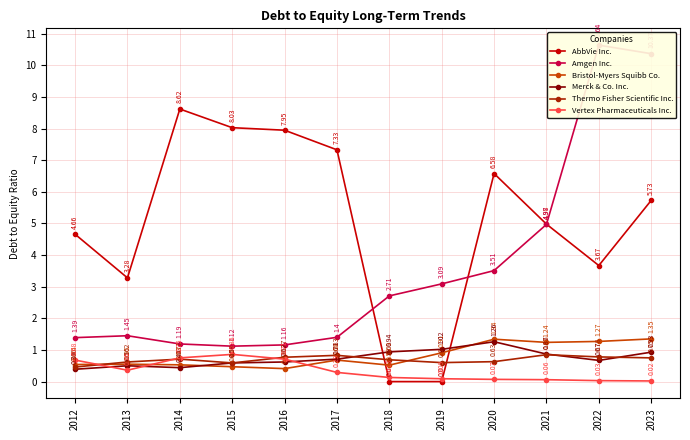

True or false: Vertex Pharmaceuticals Inc. and Amgen Inc. cross at least once.

False